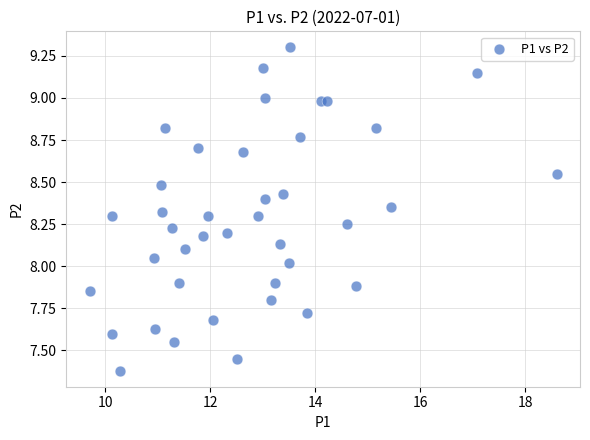

What is the range of Y values (max minus min)?

1.9